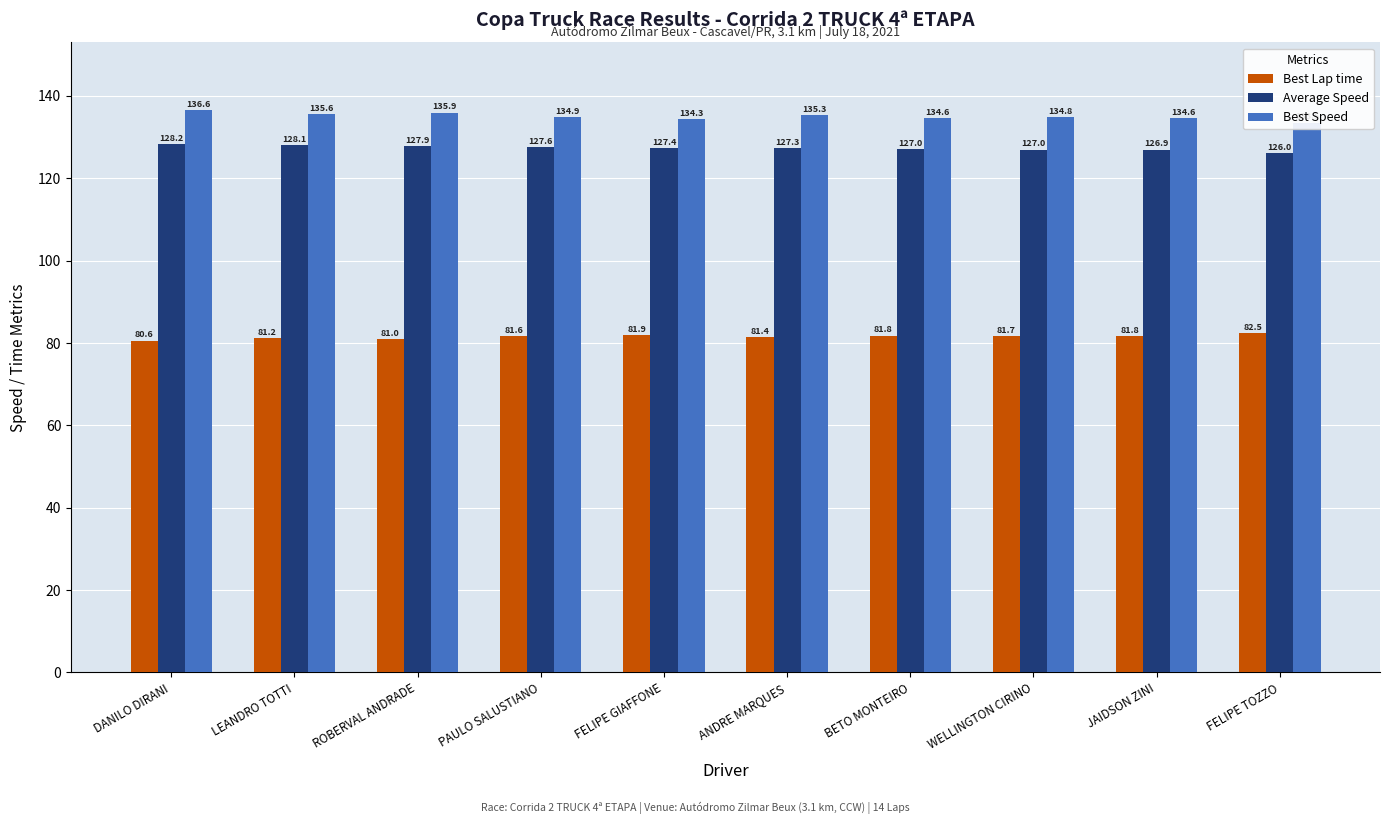

Count the number of data series in this chart.

3